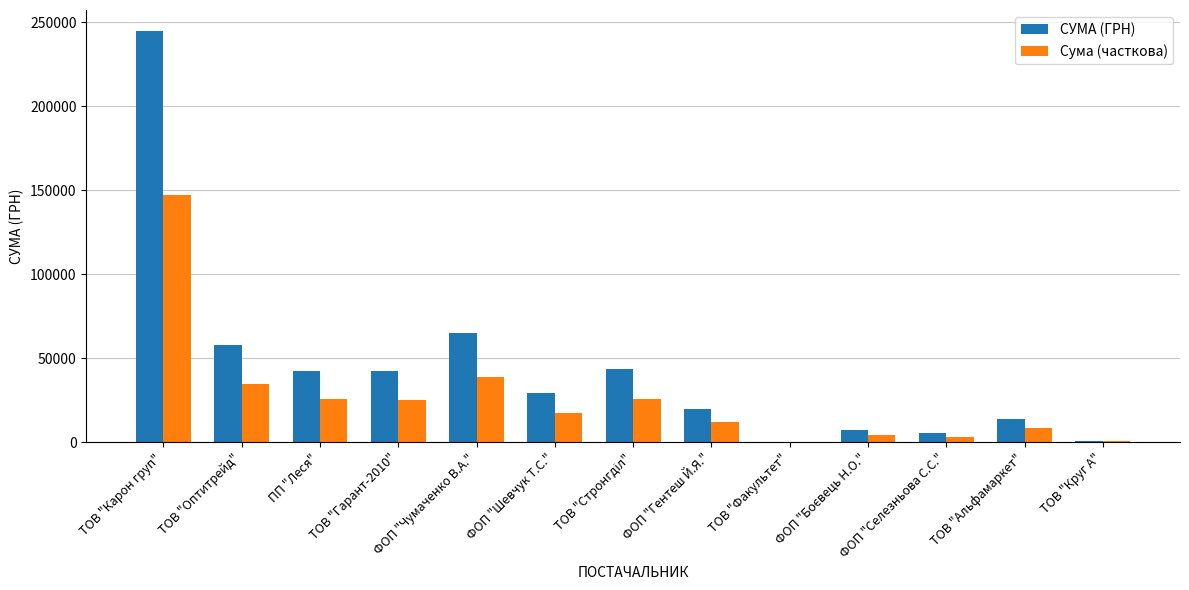

The value of Сума (часткова) at ТОВ "Оптитрейд" is 9011.1. True or false?

False